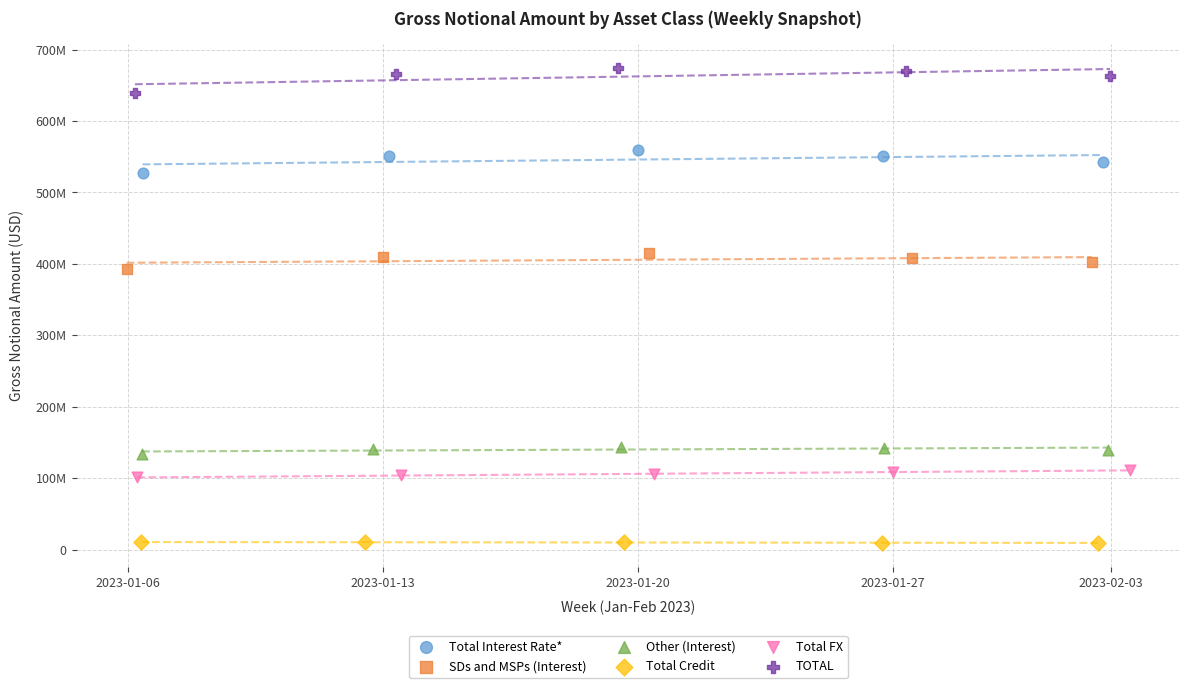

What are all the series names shown in the legend?

Total Interest Rate*, SDs and MSPs (Interest), Other (Interest), Total Credit, Total FX, TOTAL